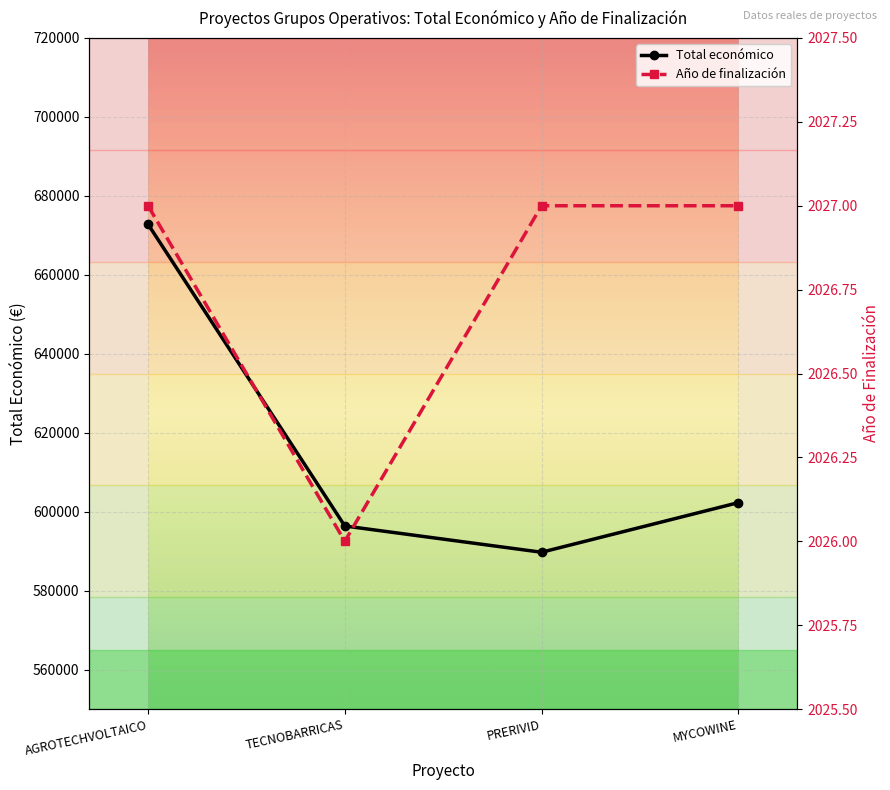

What position from the left is MYCOWINE?

4